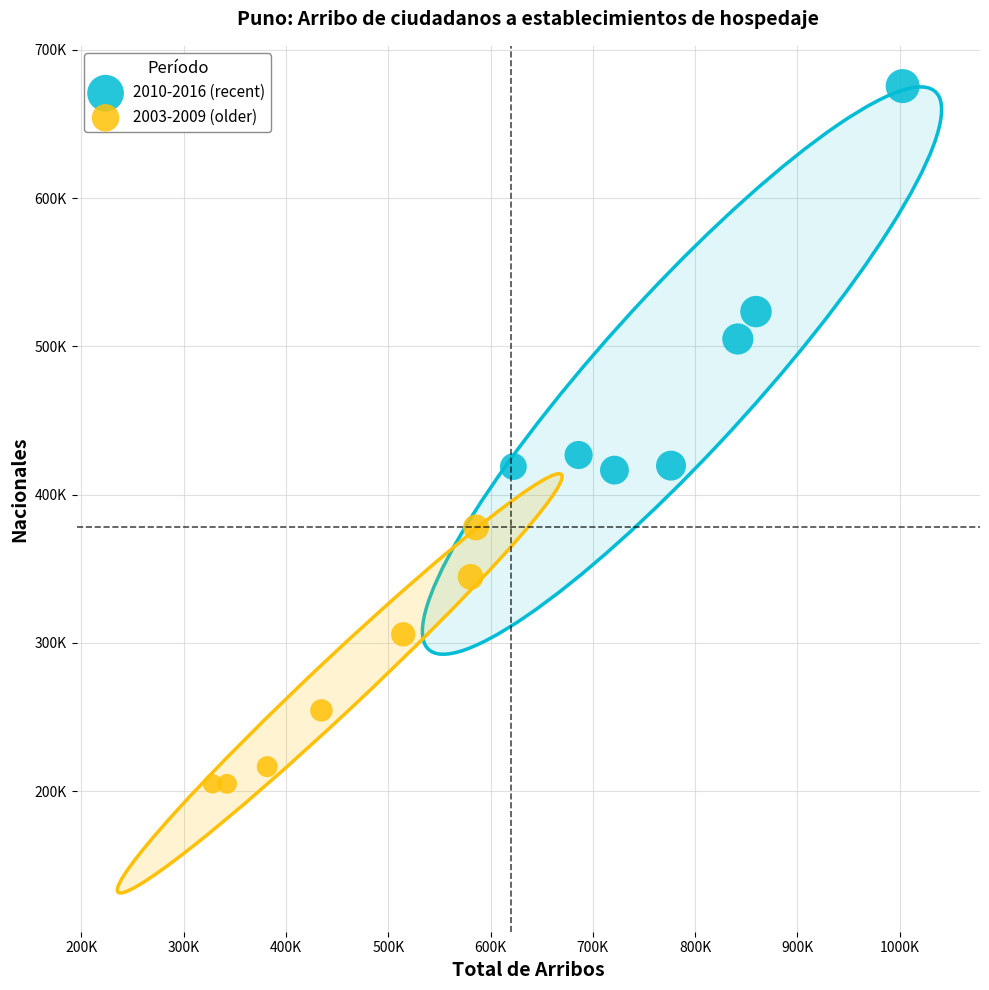

Which series reaches the minimum Y coordinate?

2003-2009 (older)